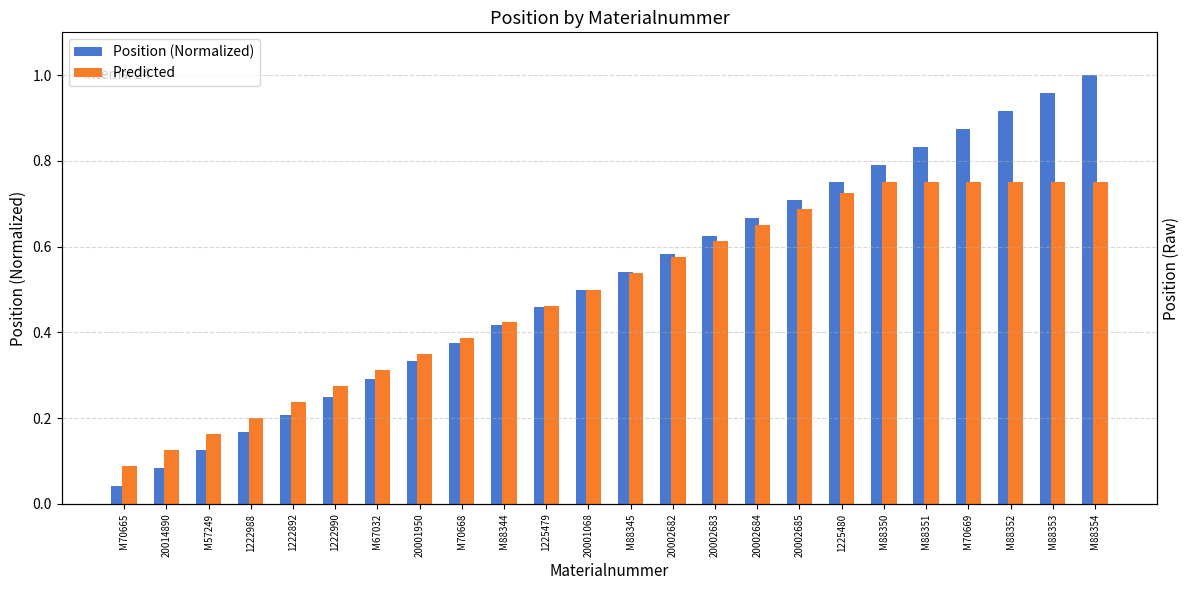

Rank the series at 1222892 from highest to lowest value.

Predicted, Position (Normalized)